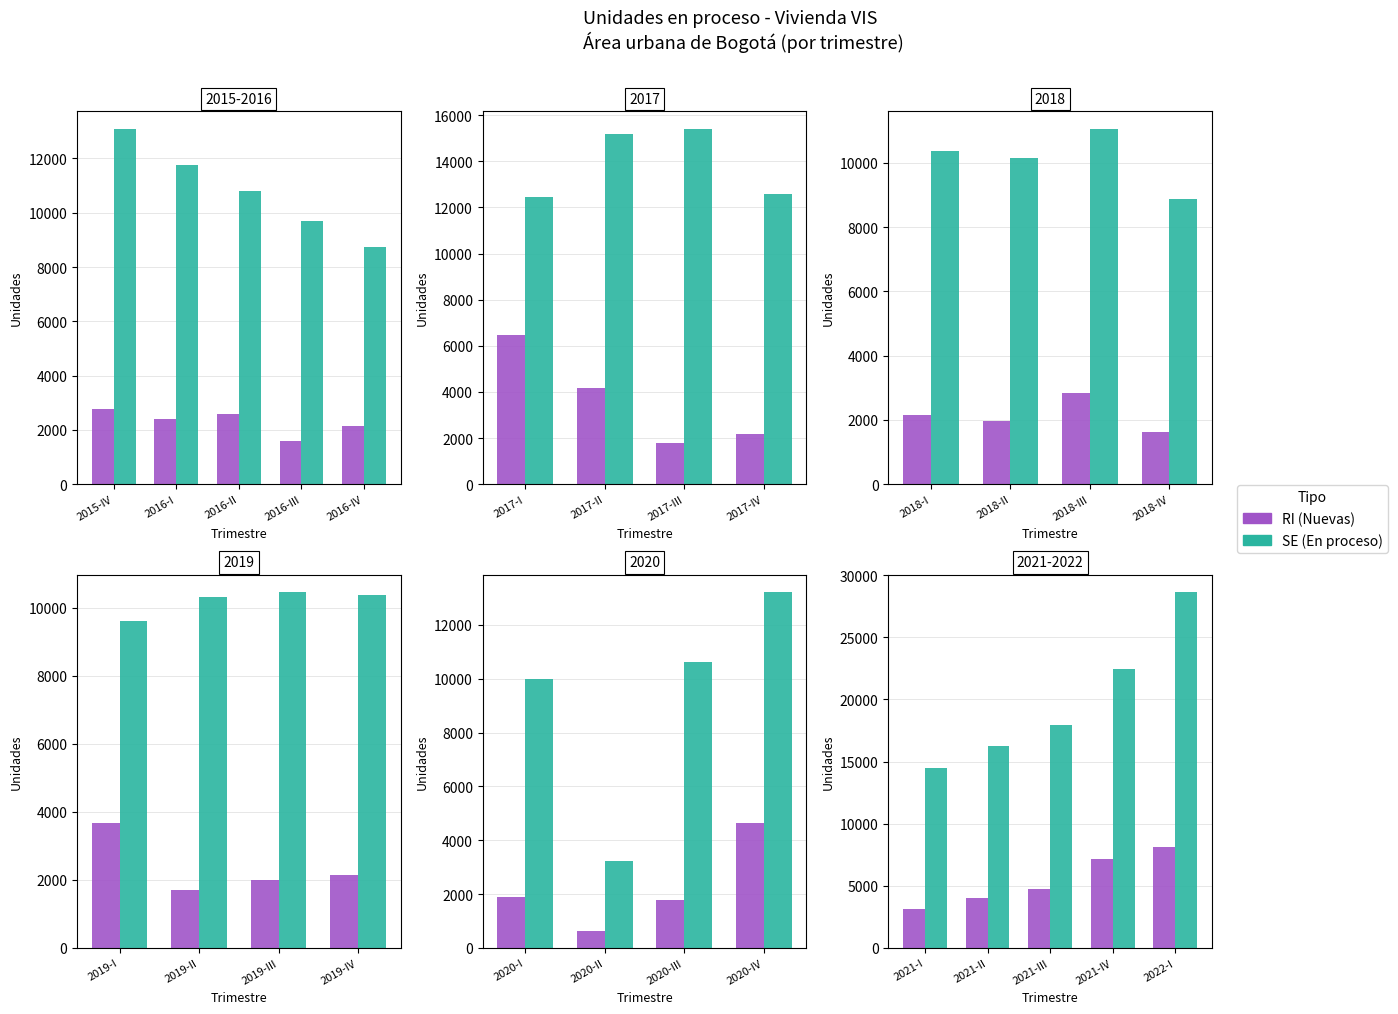

Rank the series by their maximum value, from highest to lowest.

SE, RI